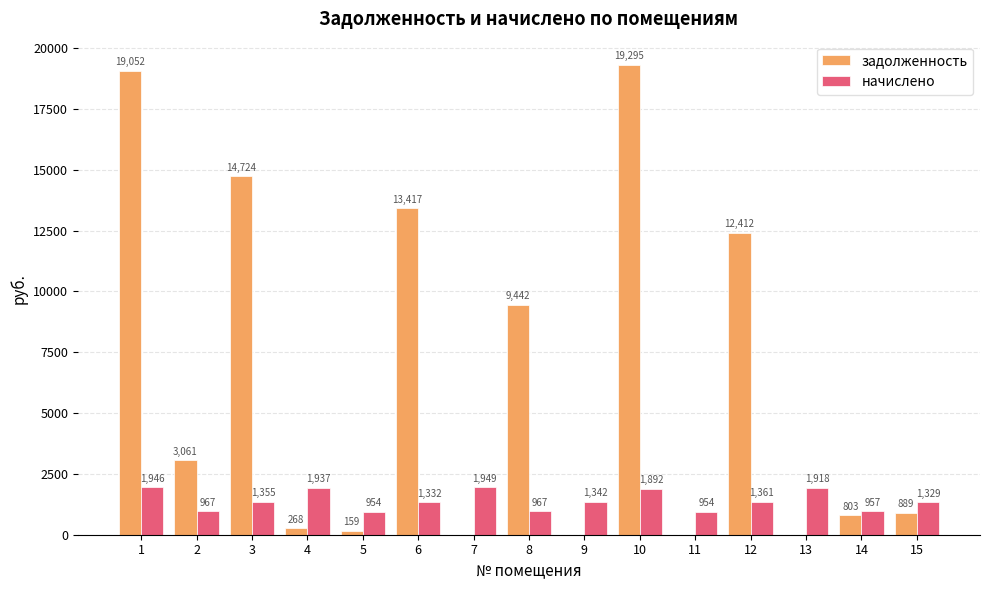

At which label is начислено closest to 1451?

12